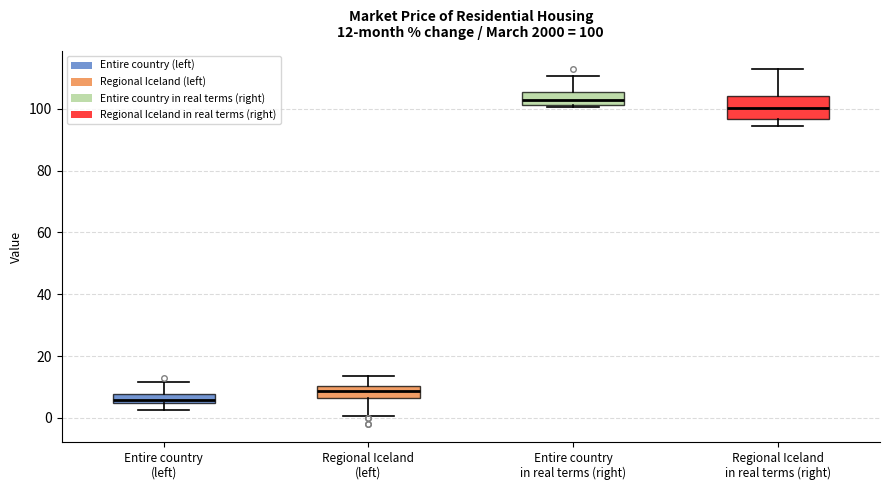

Which box's median line is the lowest?

Entire country (left)